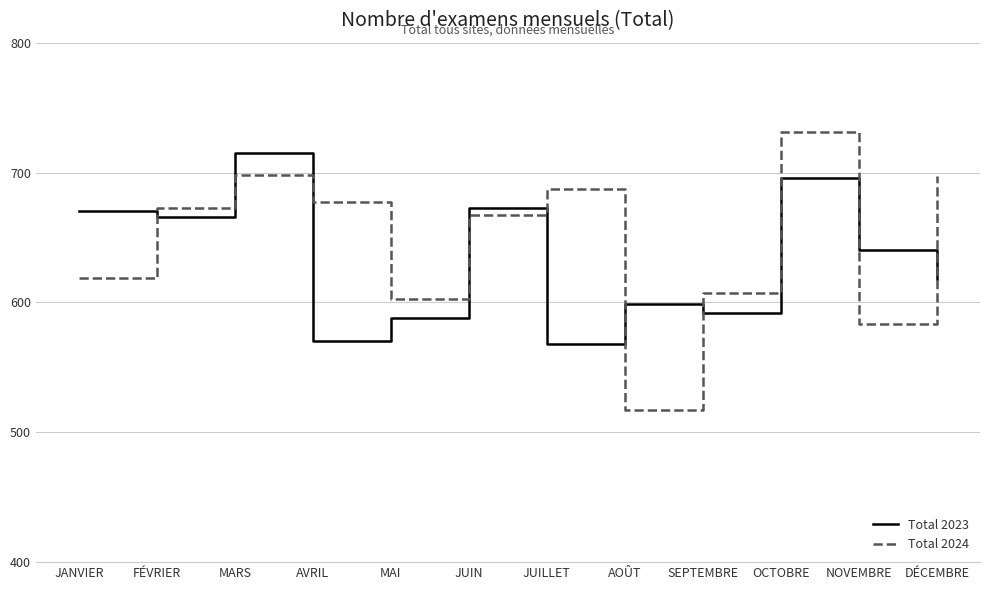

Which series ends up on top after the final intersection of Total 2023 and Total 2024?

Total 2024